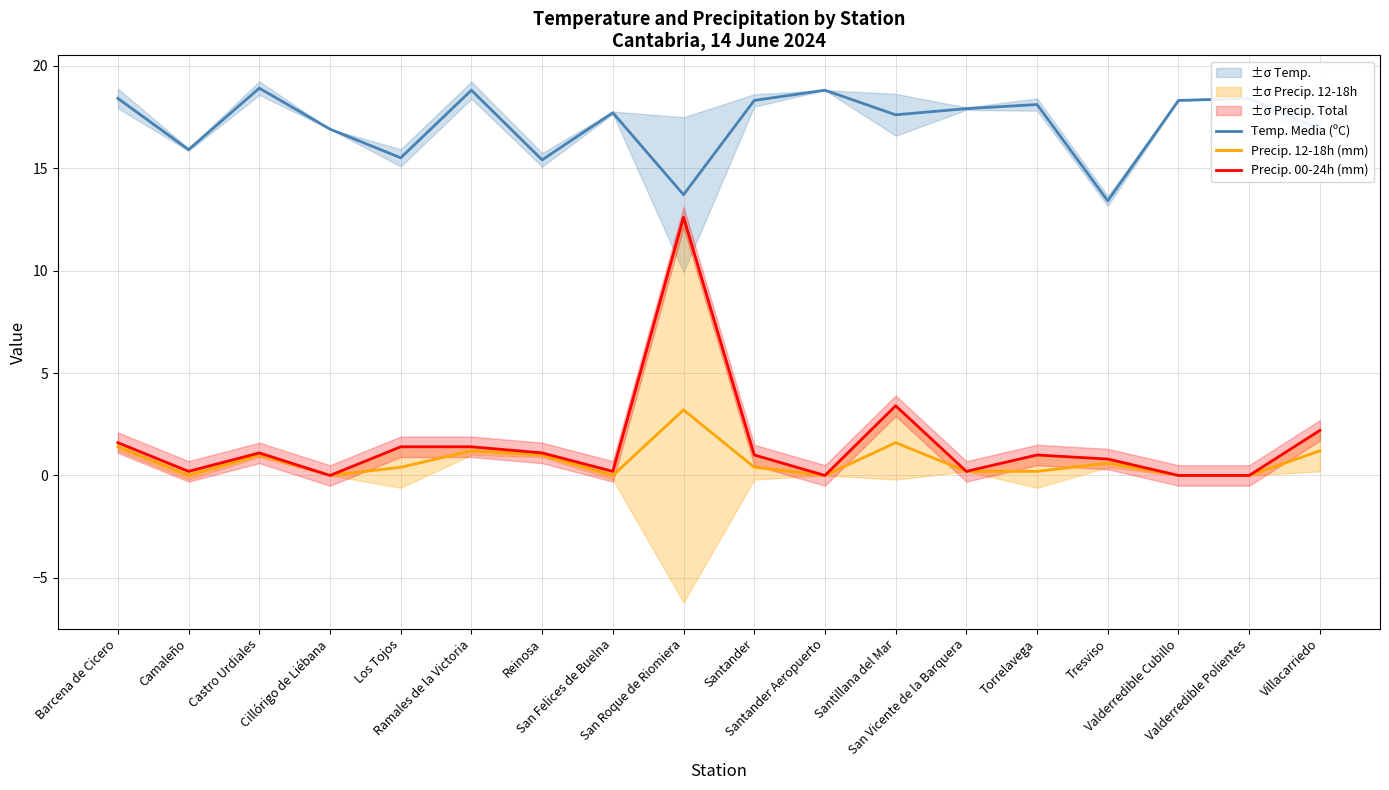

How many distinct data groups are displayed?

3